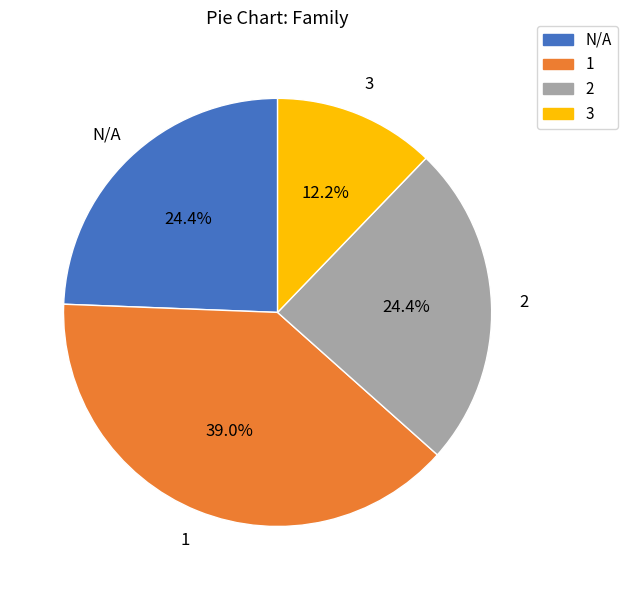

To the nearest percent, what is the difference between the 1 and 3 slice percentages?

27%